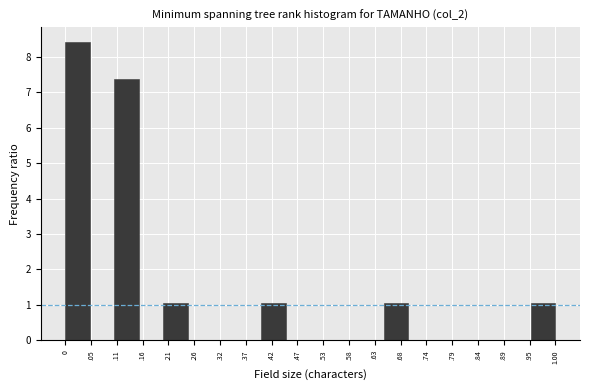

Reading left to right, what are all the values shown in this chart?

0=8.4	.05=0.0	.11=7.4	.16=0.0	.21=1.1	.26=0.0	.32=0.0	.37=0.0	.42=1.1	.47=0.0	.53=0.0	.58=0.0	.63=0.0	.68=1.1	.74=0.0	.79=0.0	.84=0.0	.89=0.0	.95=0.0	1.00=1.1